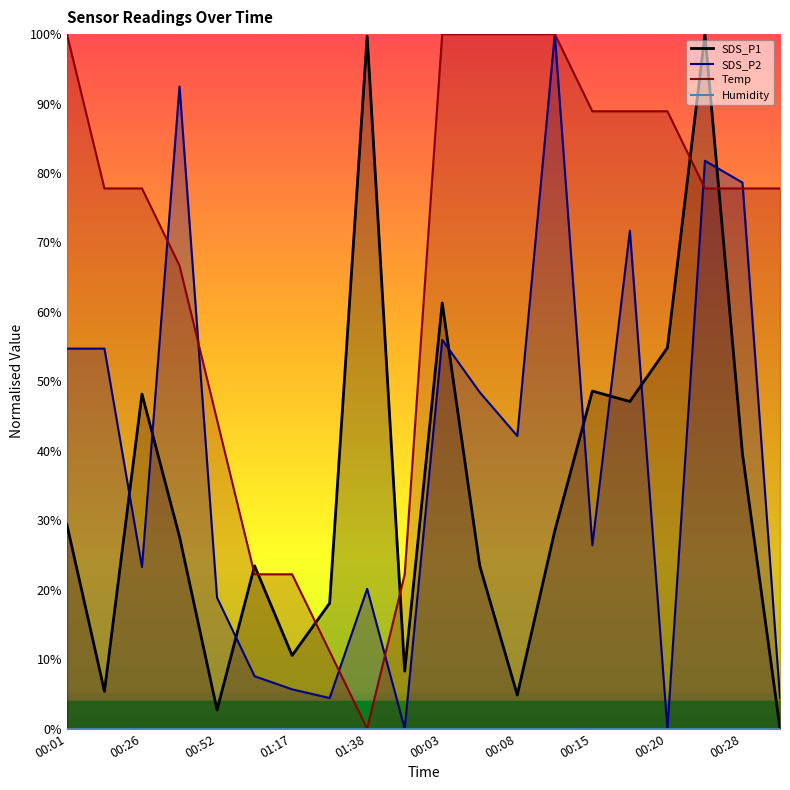

True or false: Temp has a value of 88.9 at 00:20.

True